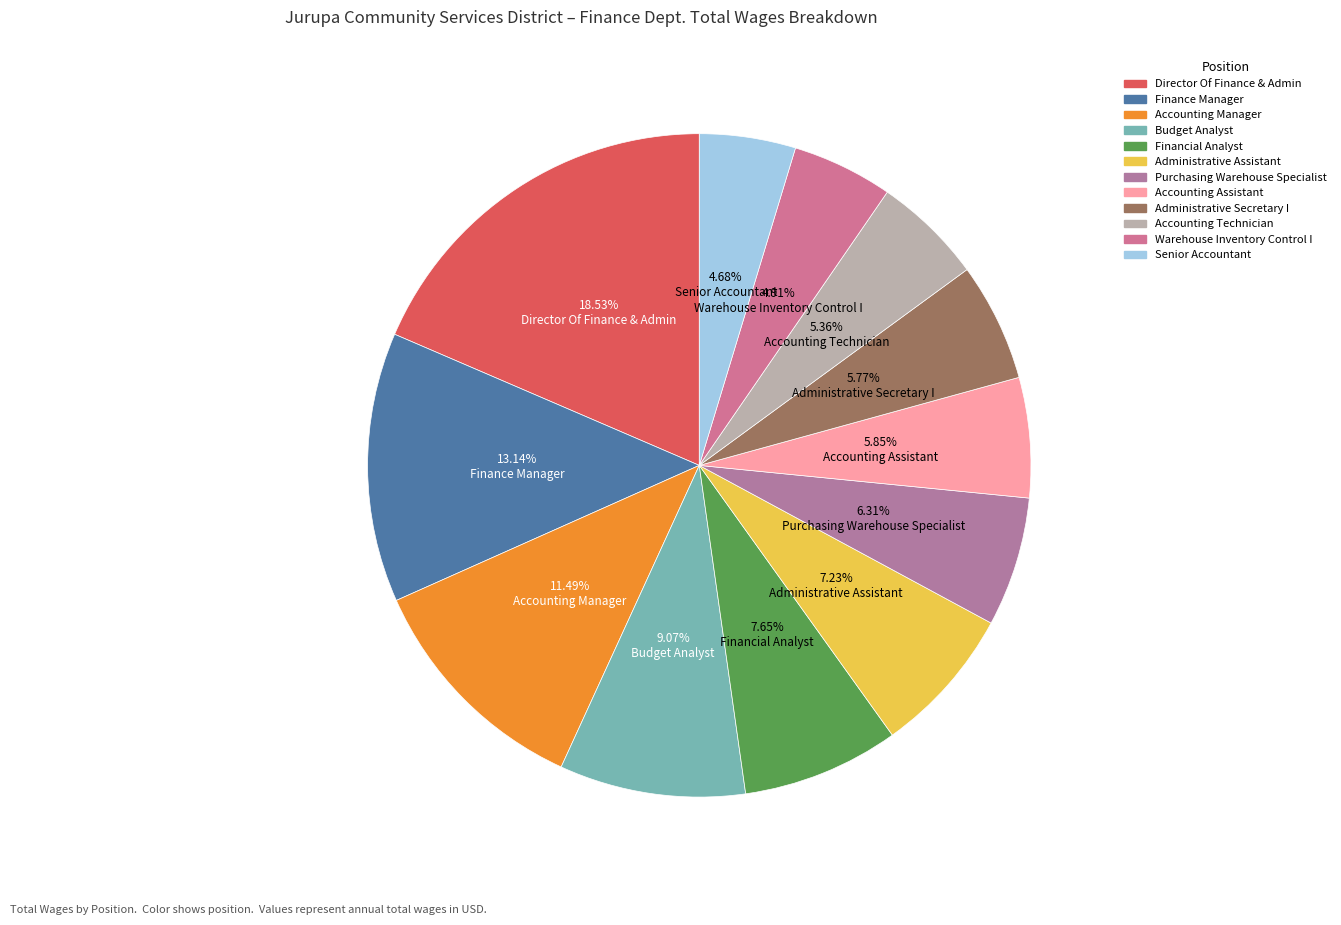

To the nearest percent, what is the difference between the largest and smallest slice percentages?

14%